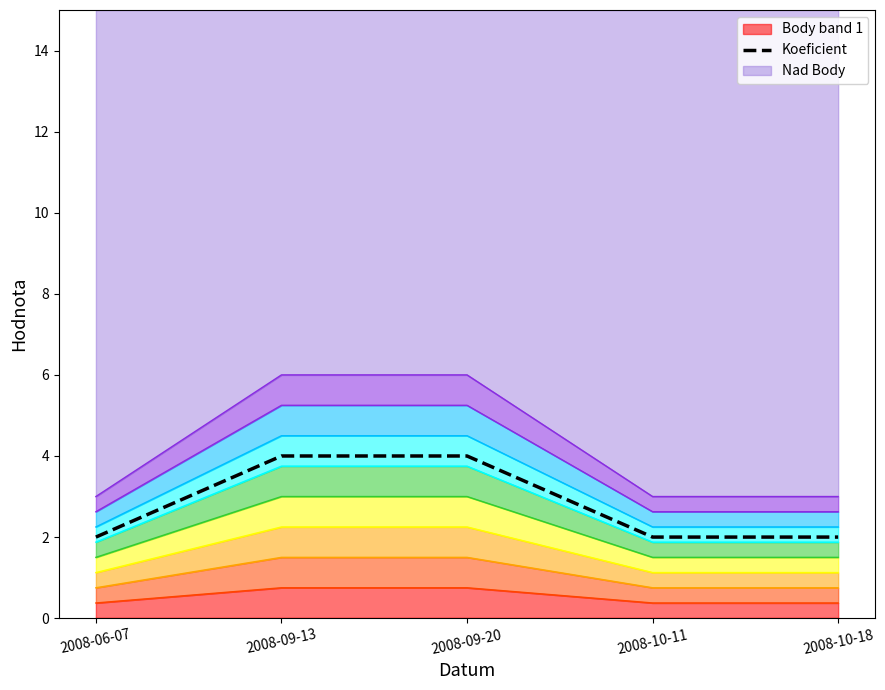

Is it true that the value at 2008-09-20 is 4?

True